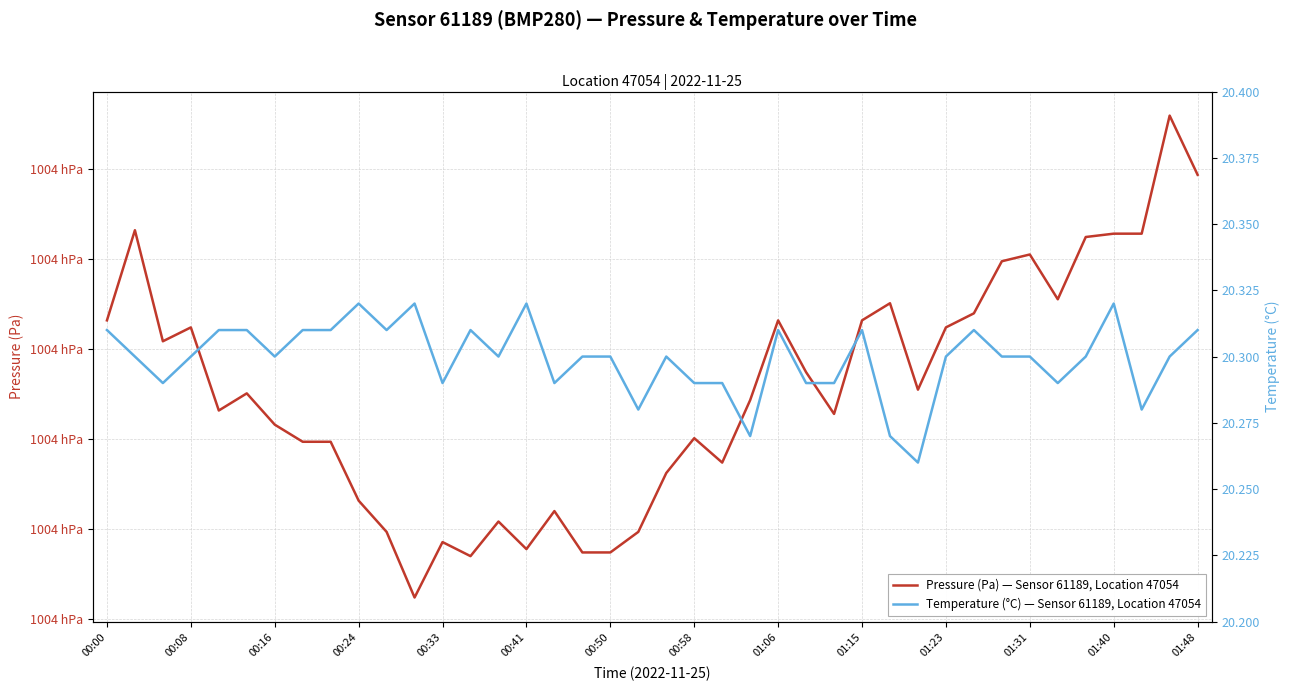

In Temperature (°C) — Sensor 61189, Location 47054, how many points are lower than both neighbors (excluding endpoints)?

11